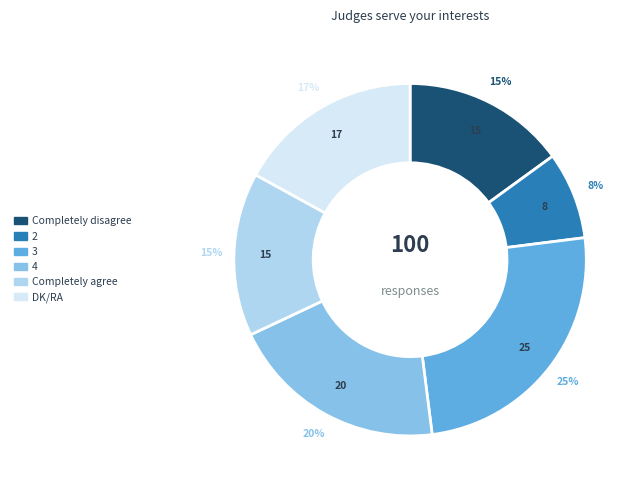

Is the sum of Completely agree and 2 greater than half?

No